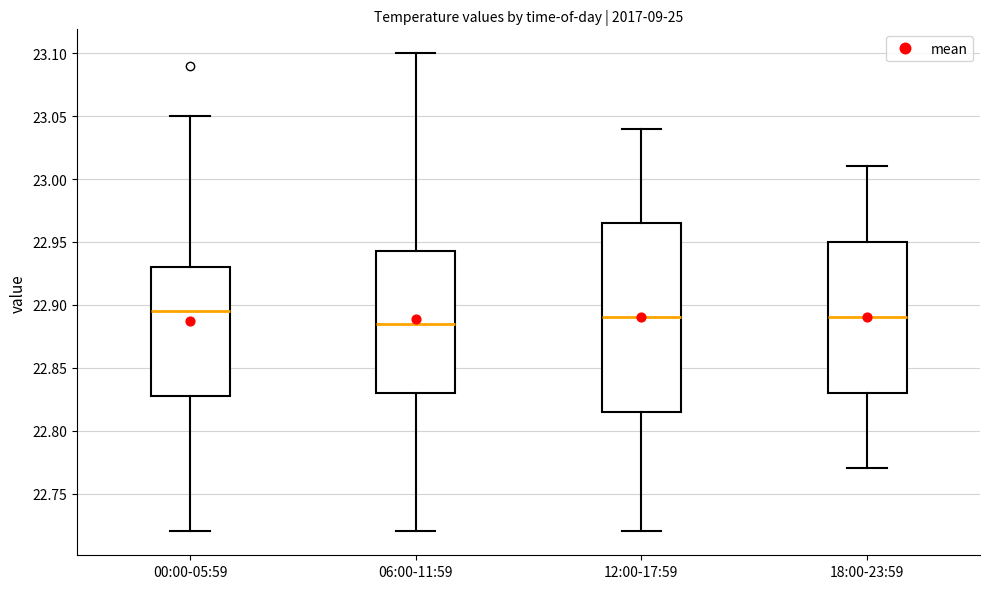

Reading left to right, read every box against the y-axis: the position of its median line, the range the box covers, and the ends of its whiskers. The values are not printed on the chart, so give them approximately, as read against the axis.

00:00-05:59: median 22.895, box 22.830 to 22.930, whiskers 22.720 to 23.050
06:00-11:59: median 22.885, box 22.830 to 22.945, whiskers 22.720 to 23.100
12:00-17:59: median 22.890, box 22.815 to 22.965, whiskers 22.720 to 23.040
18:00-23:59: median 22.890, box 22.830 to 22.950, whiskers 22.770 to 23.010